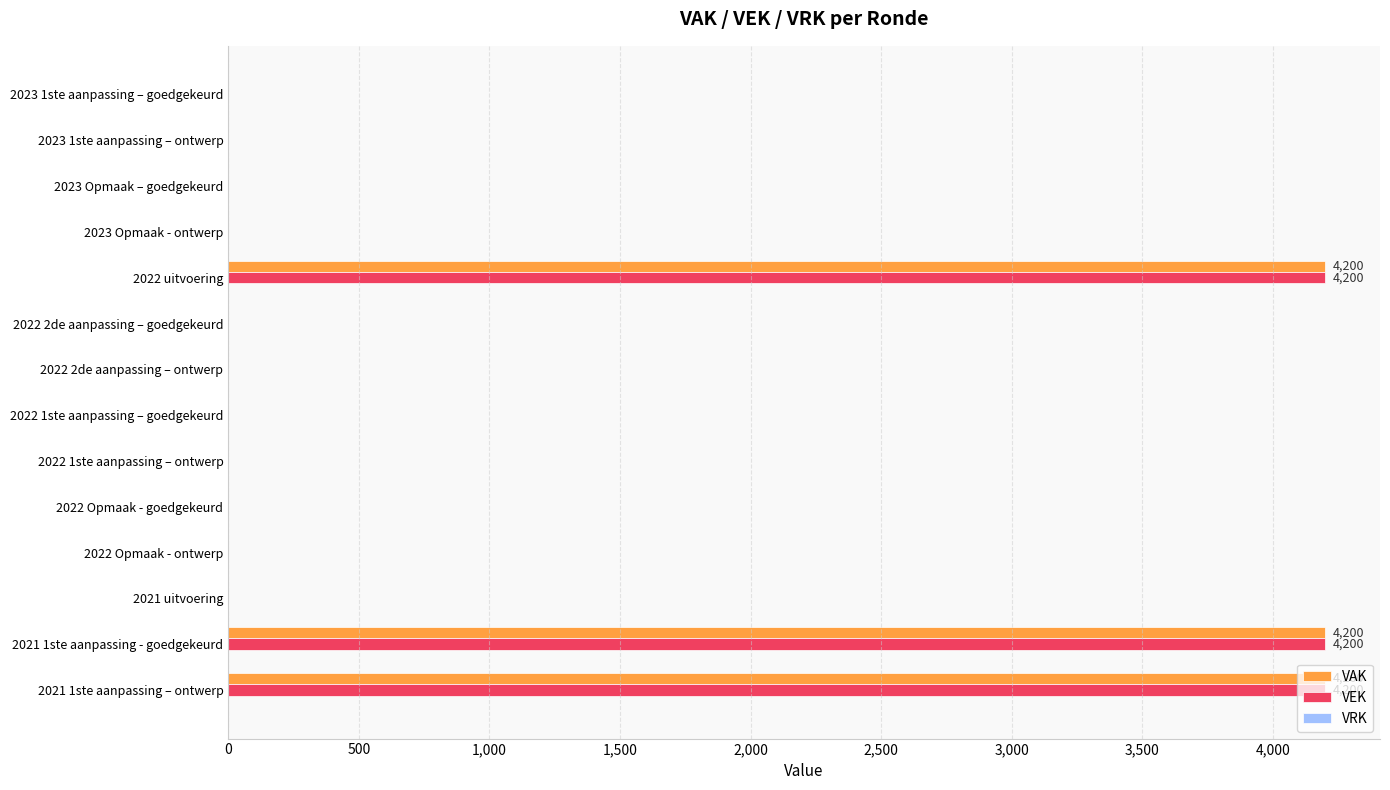

Is it true that VEK equals 0 at 2021 uitvoering?

True